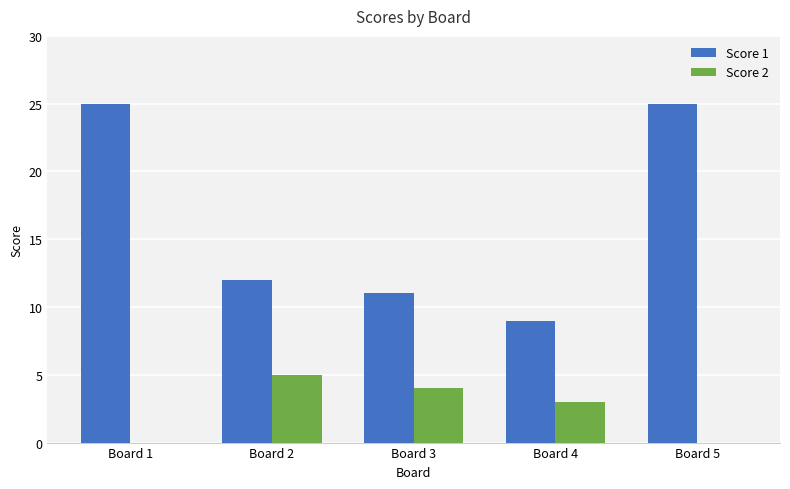

Where does the Score 1 series first go above 12?

Board 1